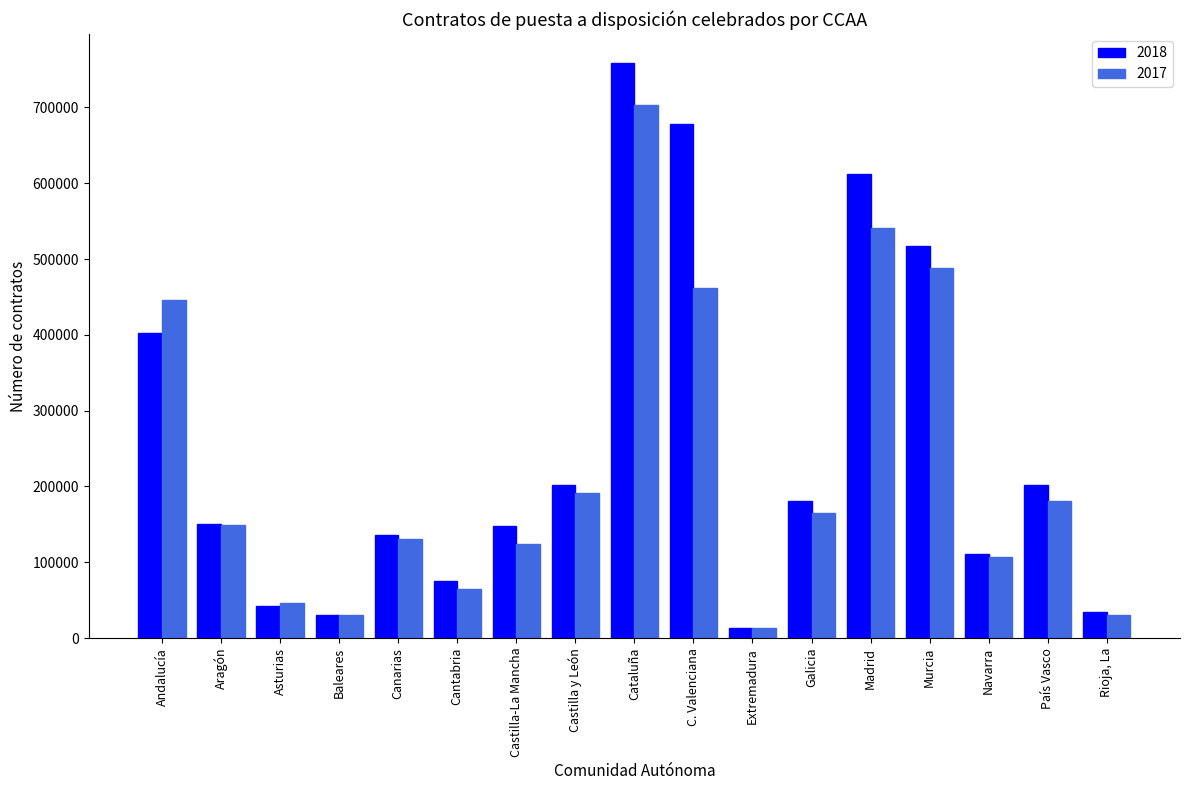

How many distinct data groups are displayed?

2